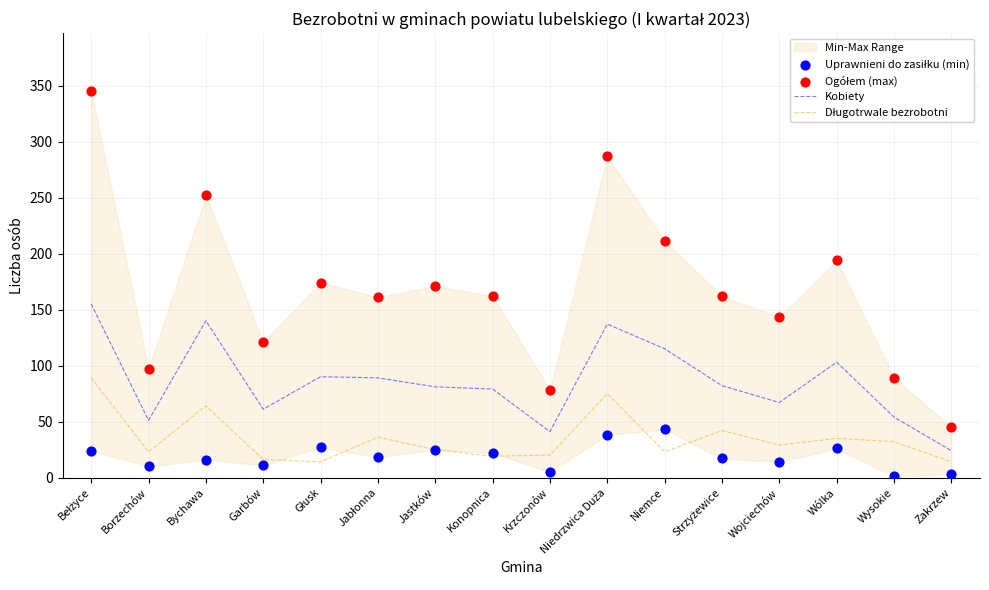

At how many categories does at least one series exceed 84?

14